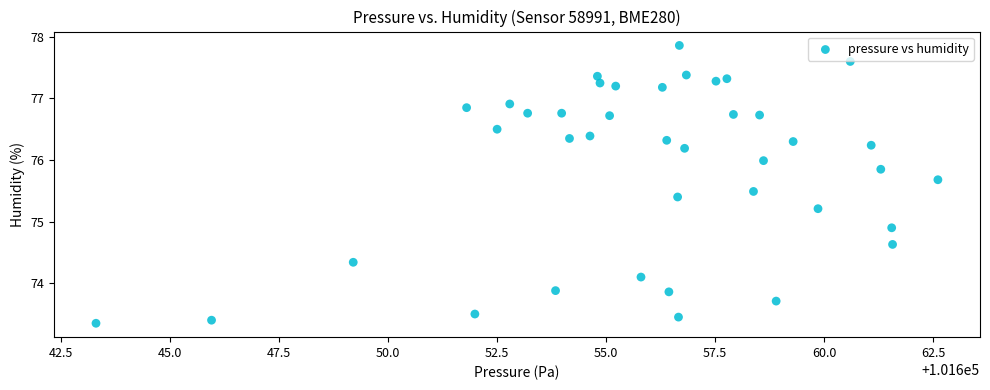

What is the range of X values (max minus min)?

19.3